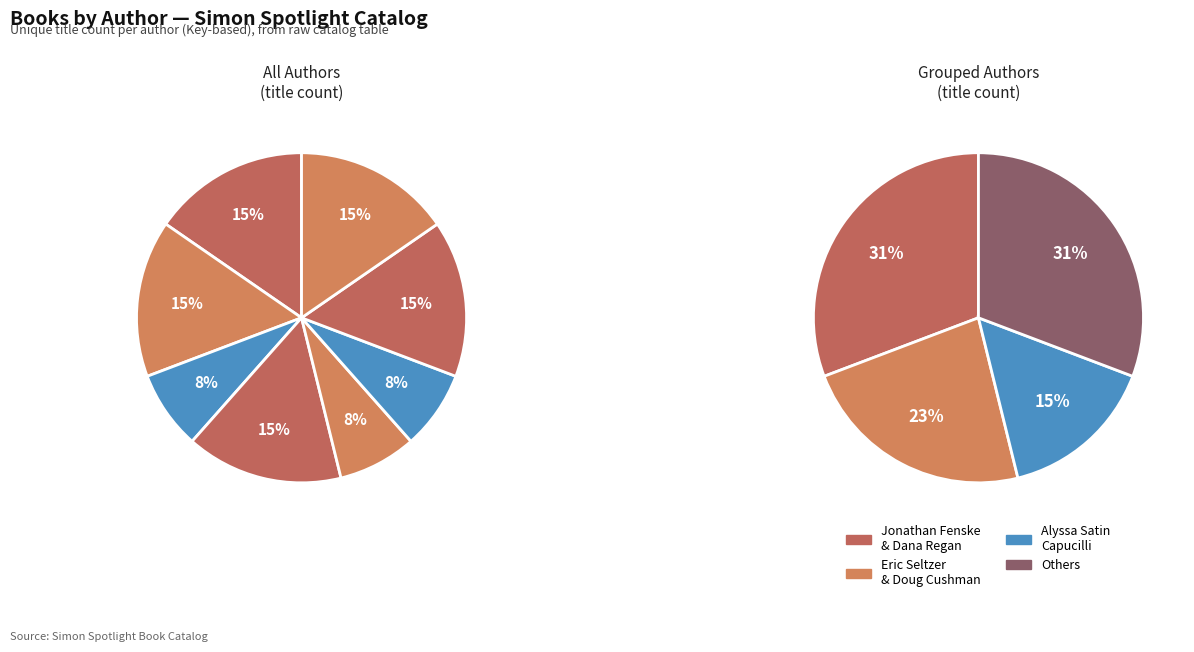

Which slice is the largest?

Jonathan Fenske